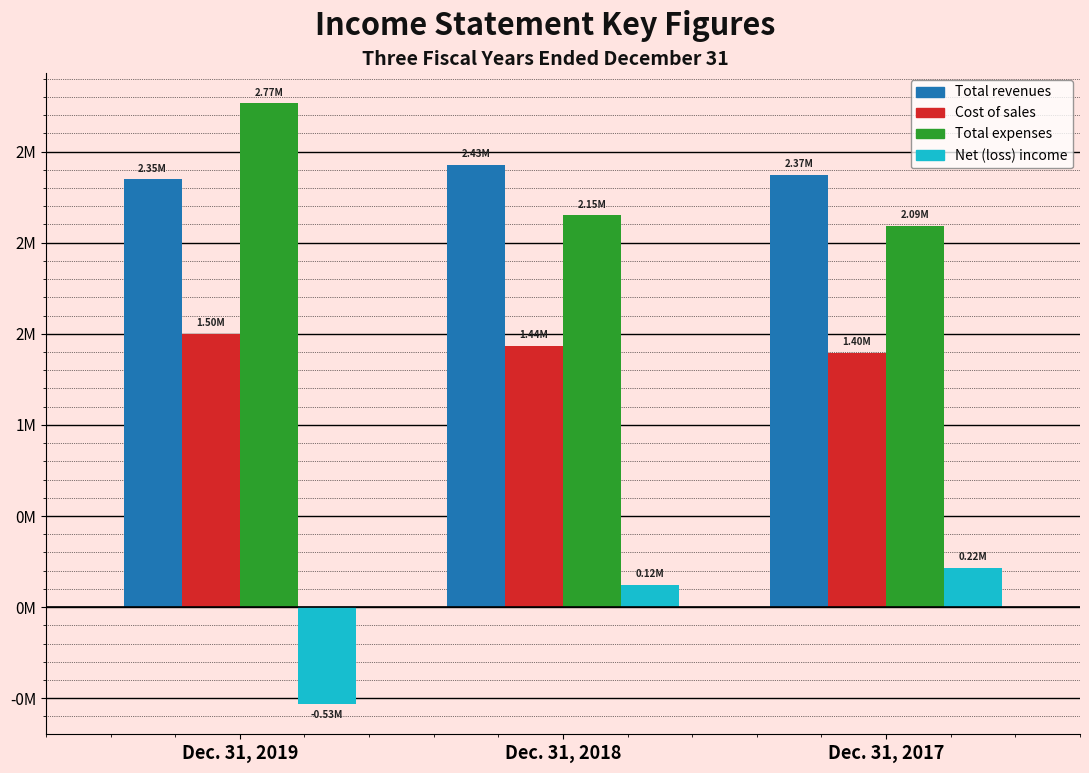

What are all the series names shown in the legend?

Total revenues, Cost of sales, Total expenses, Net (loss) income